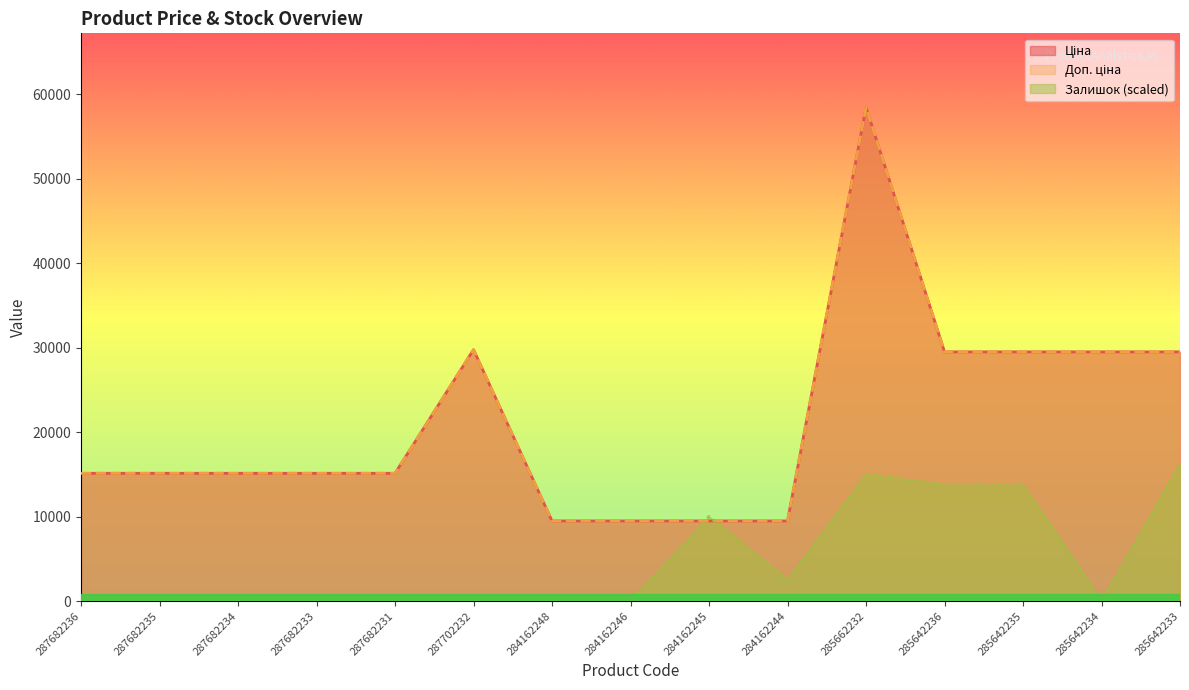

Between 285642236 and 284162248, which is larger?

285642236